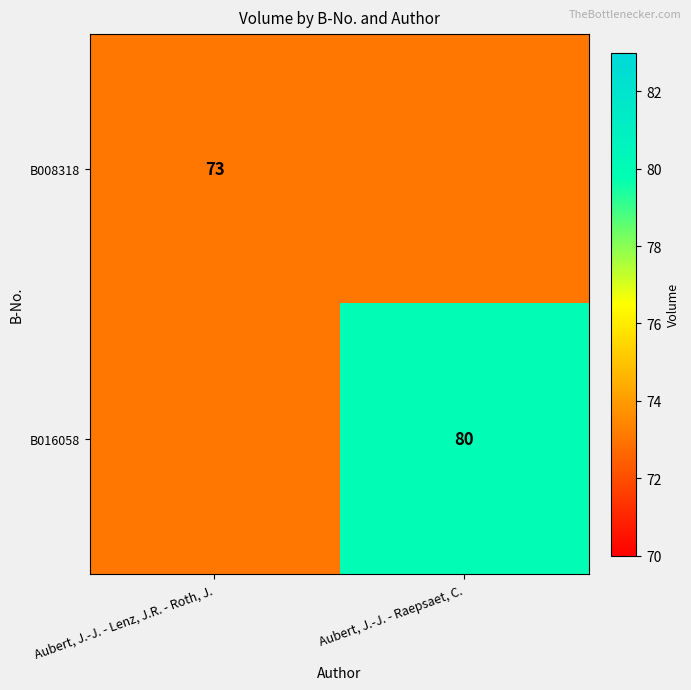

The B008318 series shows 45 at Aubert, J.-J. - Lenz, J.R. - Roth, J.. True or false?

False